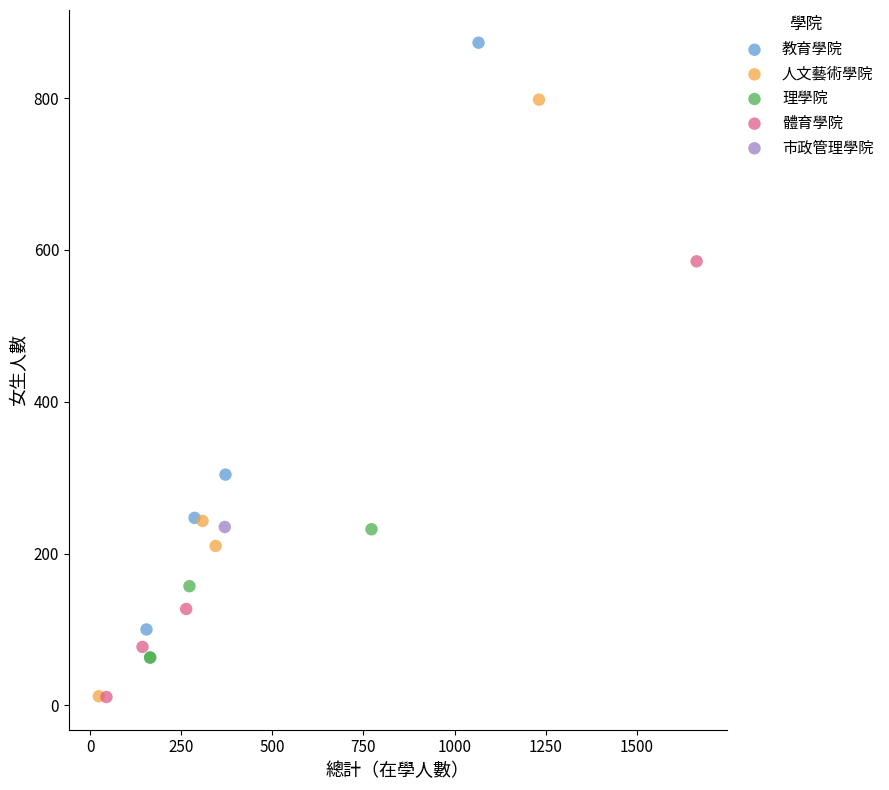

What are all the series names shown in the legend?

教育學院, 人文藝術學院, 理學院, 體育學院, 市政管理學院